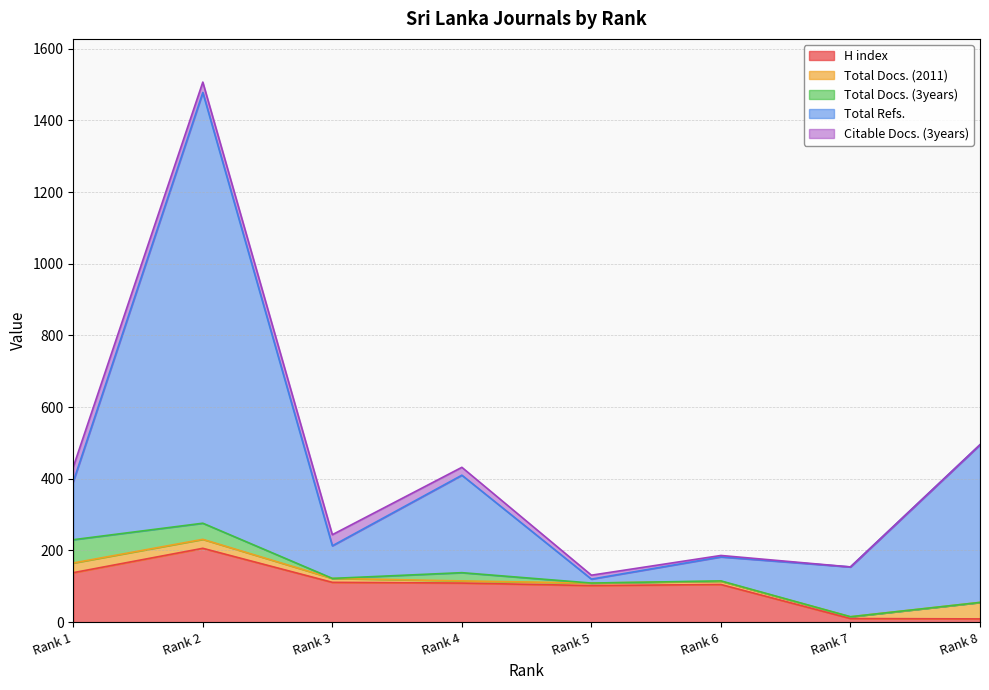

True or false: H index and Citable Docs. (3years) cross at least once.

False